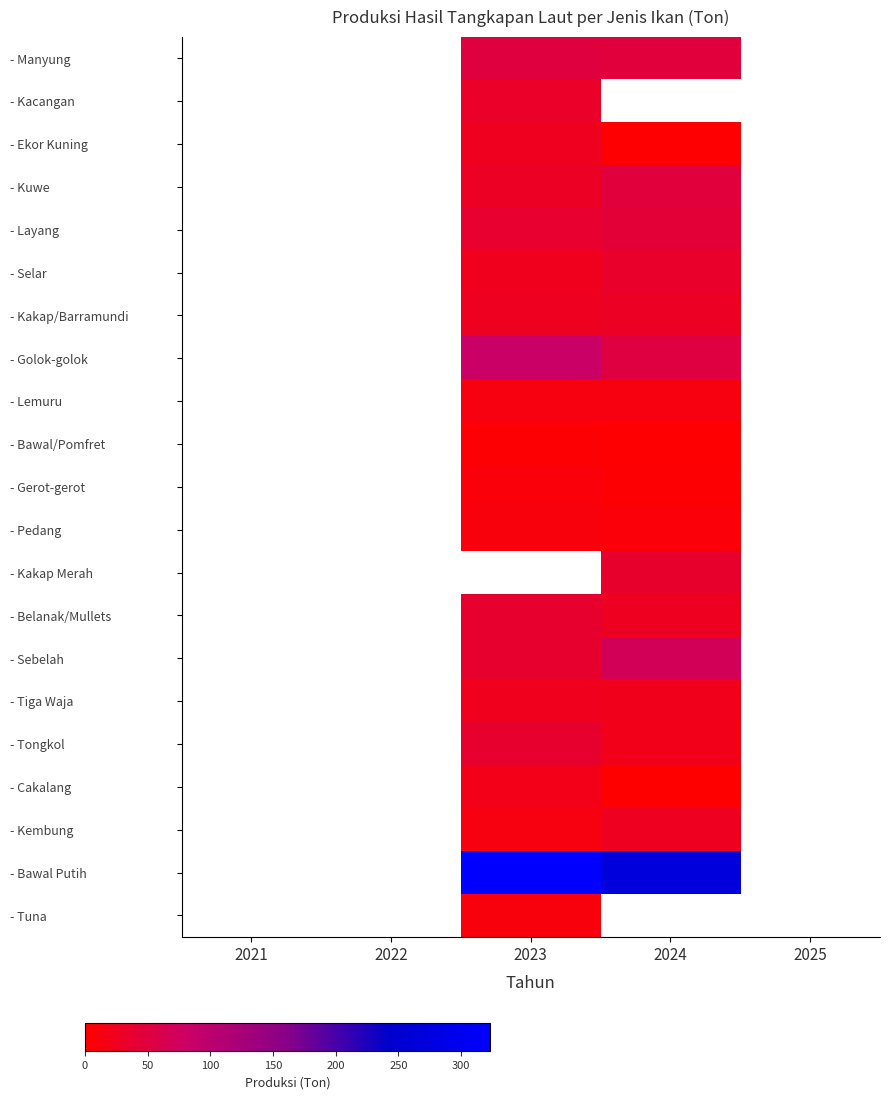

Which category has the lowest value across all series?

2021